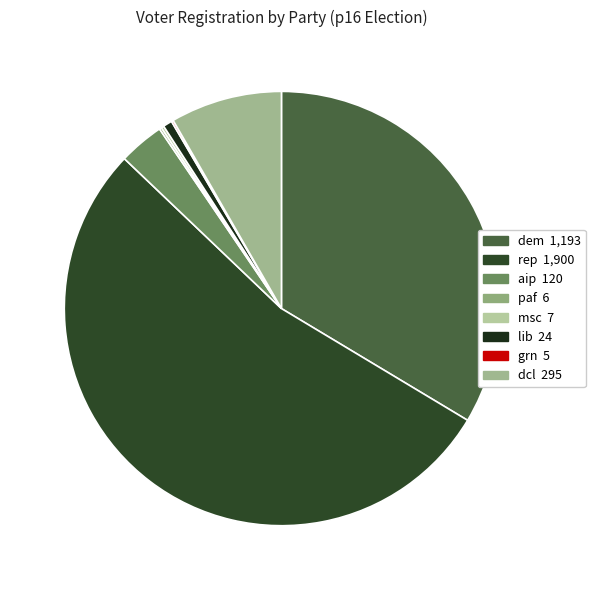

Which slice is the largest?

rep